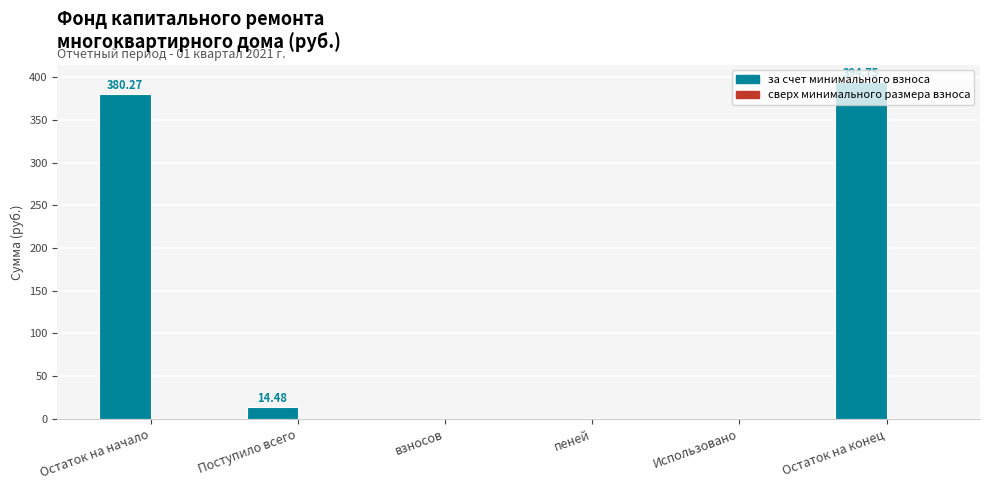

How many distinct data groups are displayed?

1